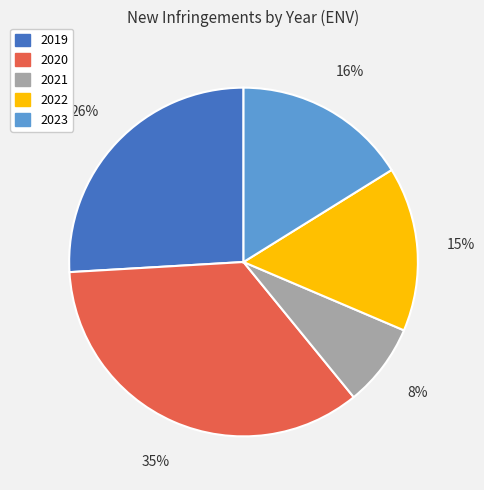

To the nearest percent, what is the combined percentage of 2023 and 2021?

24%